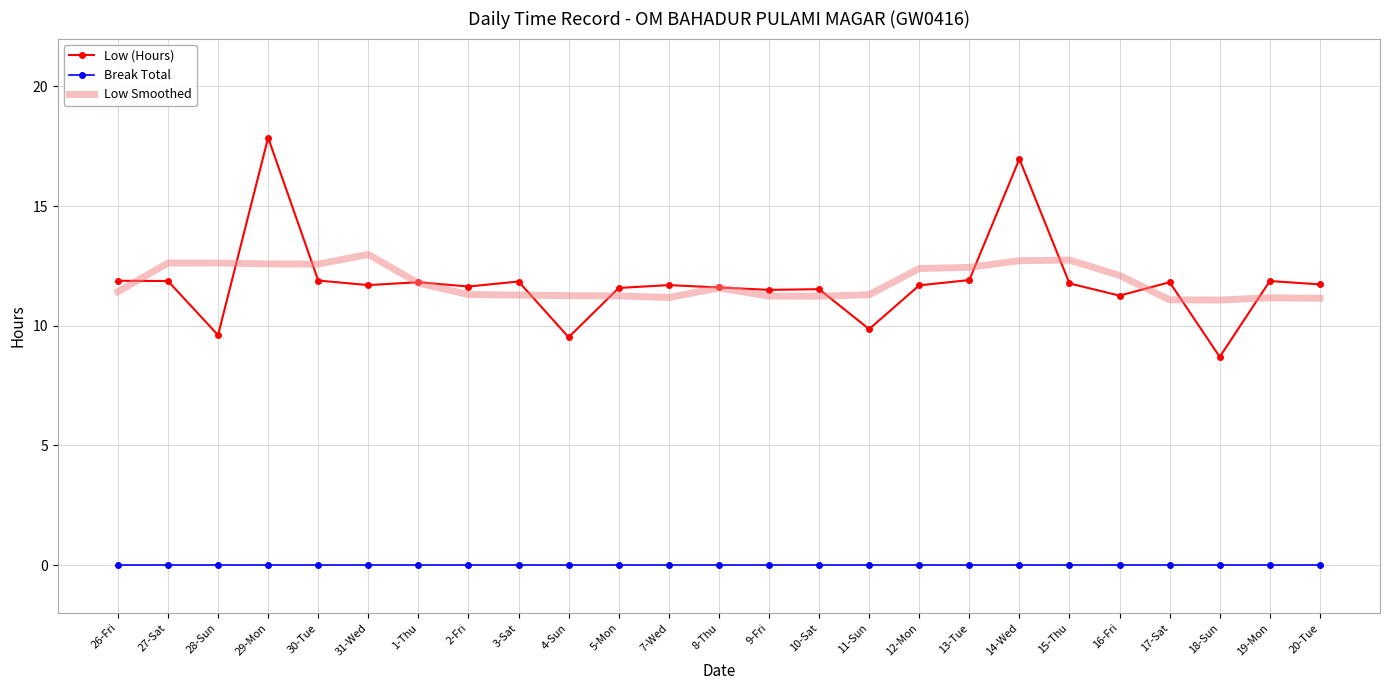

Which series has the widest spread of values?

Low (Hours)